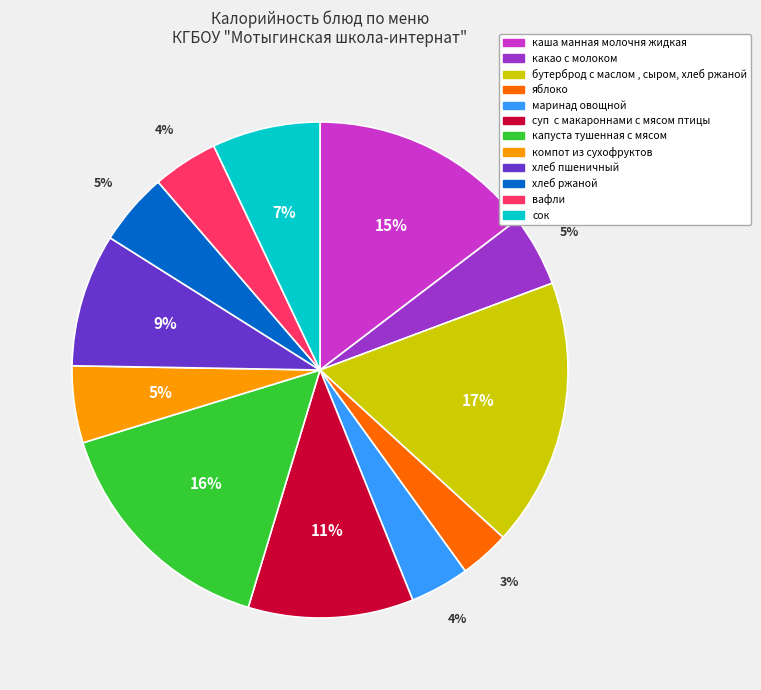

To the nearest percent, what is the difference between the largest and smallest slice percentages?

14%